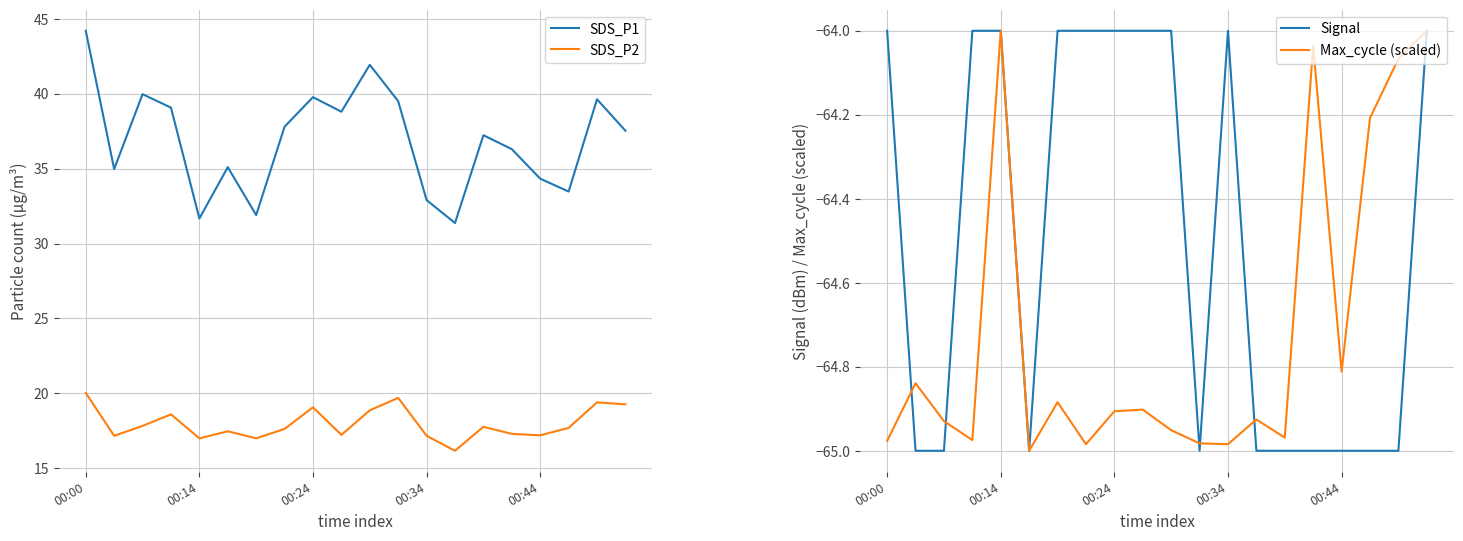

What is the maximum value for SDS_P2?

20.0